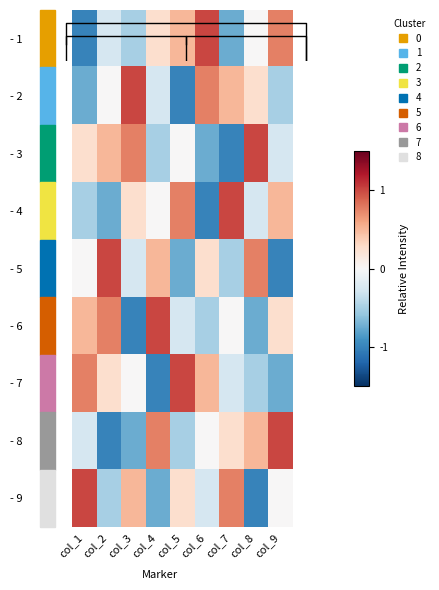

Is it true that - 7 equals 1.3 at col_3?

False